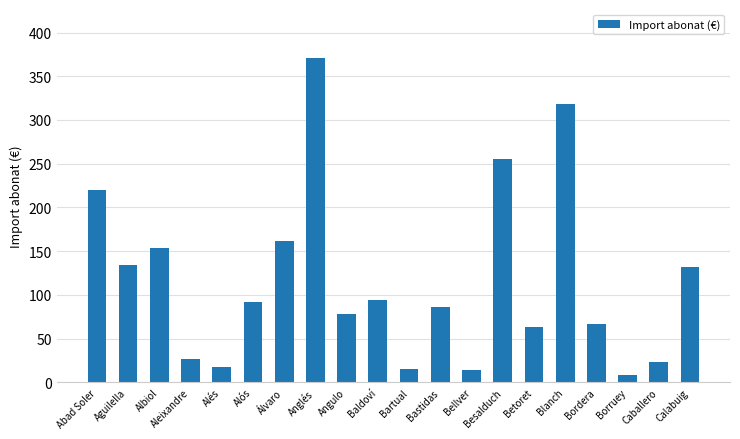

Which label corresponds to the smallest value in the chart?

Borruey